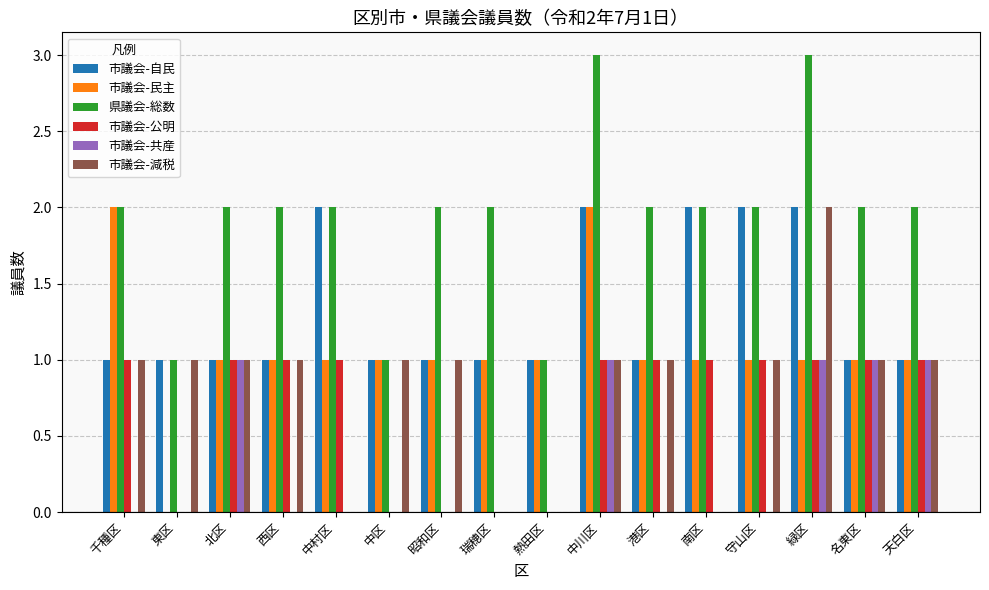

What is the total value across all series at 守山区?

7